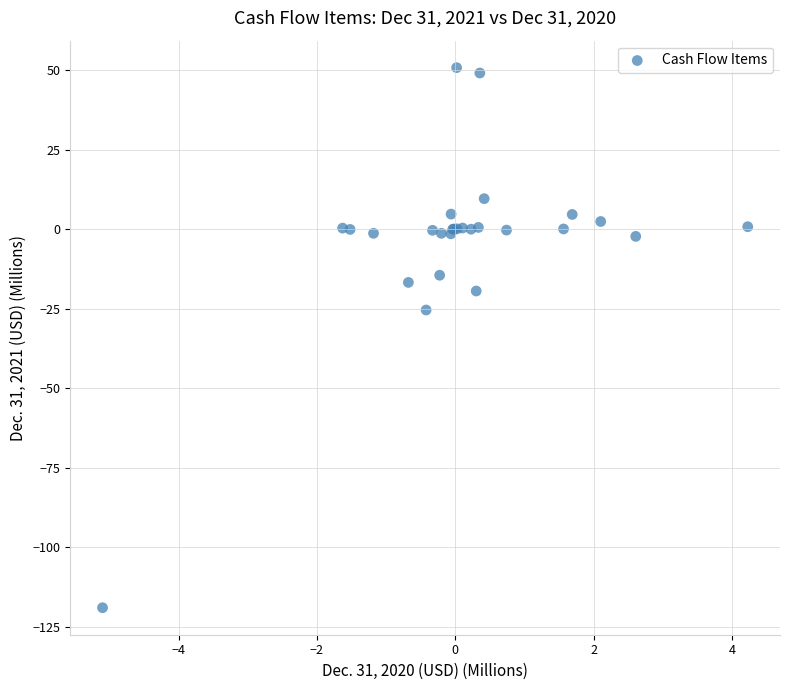

What Y value in the scatter plot is closest to -34?

-25.4